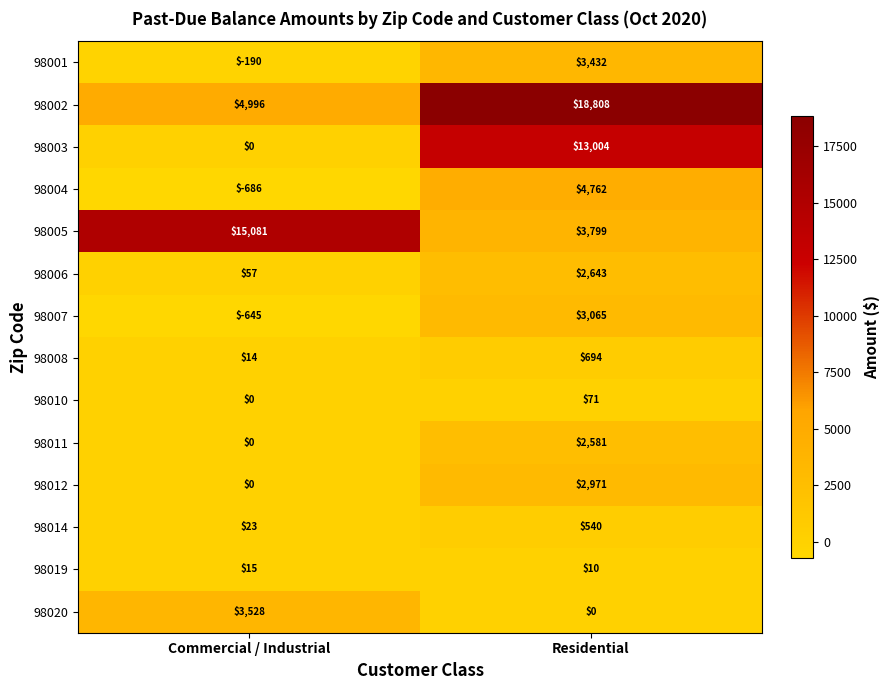

Where is 98001 nearest to the value 1621?

Commercial / Industrial